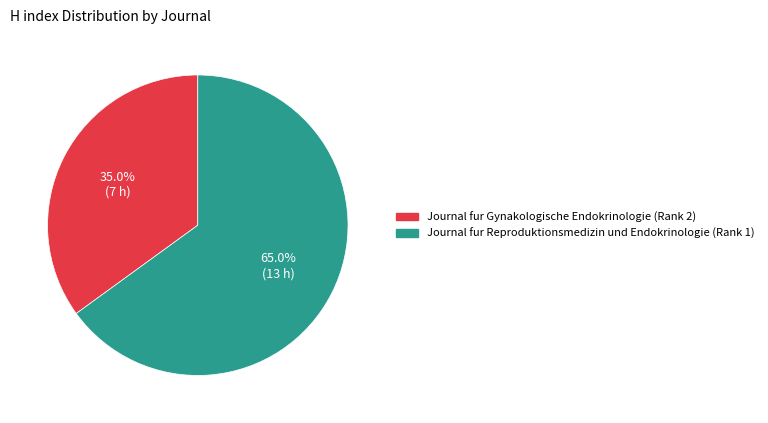

To the nearest percent, what portion does Journal fur Gynakologische Endokrinologie (Rank 2) represent?

35%